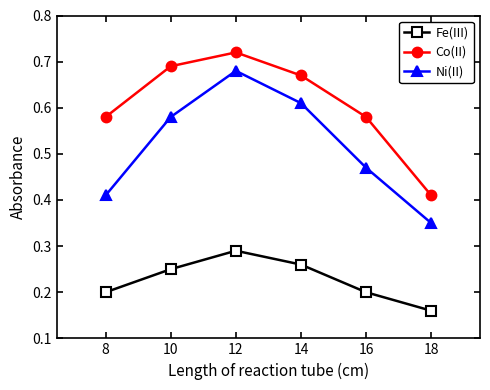

At how many categories does at least one series exceed 0?

6